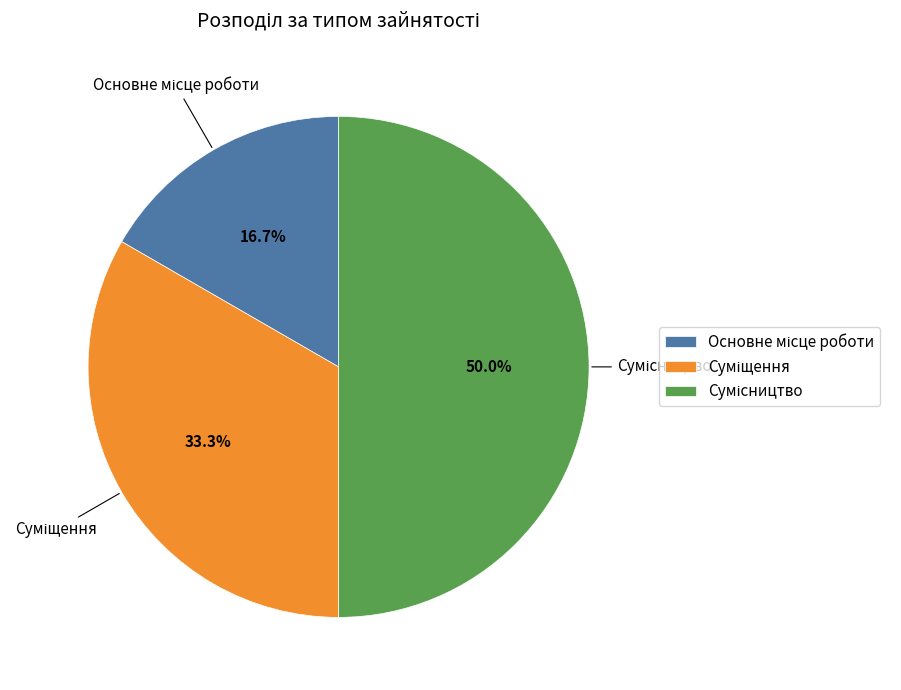

Count the number of slices in the pie.

3